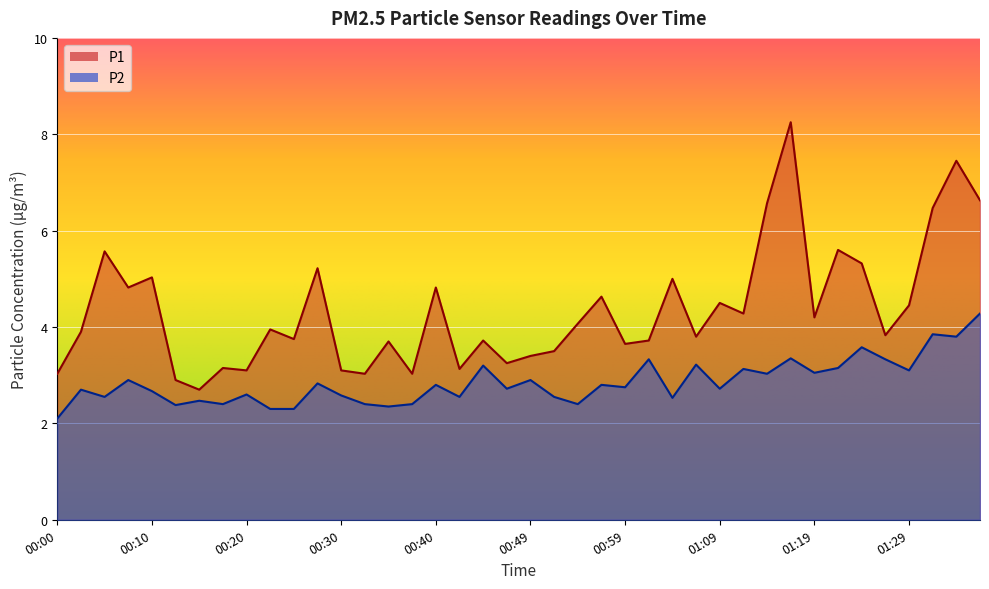

Which category has the lowest value in the P2 series?

00:00